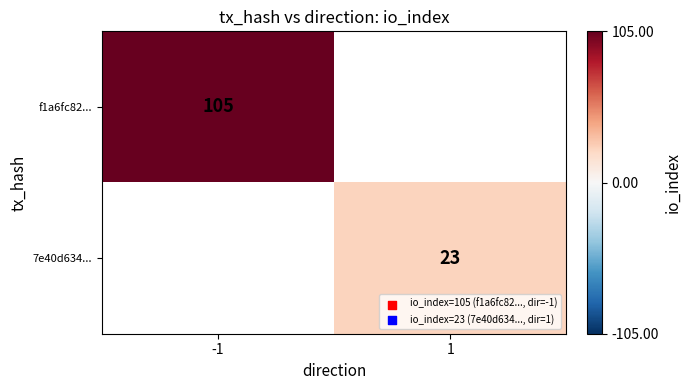

Is it true that 7e40d634... equals 11 at 1?

False